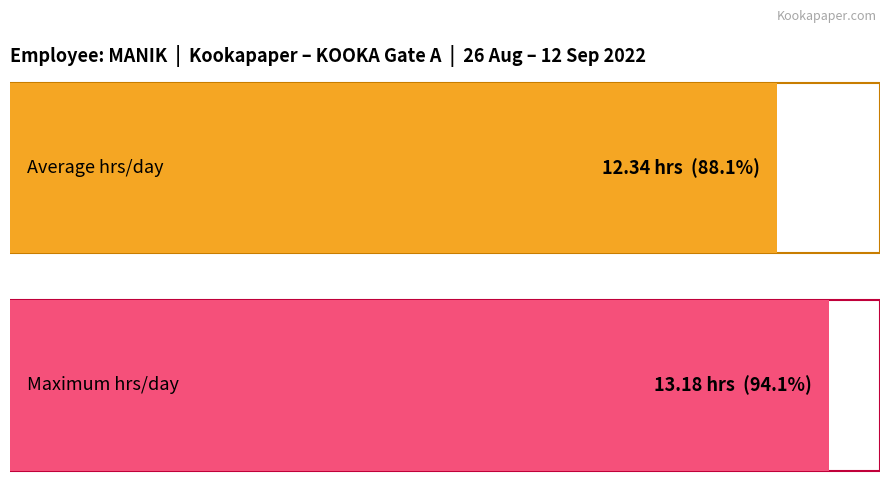

How many series are shown in this chart?

1